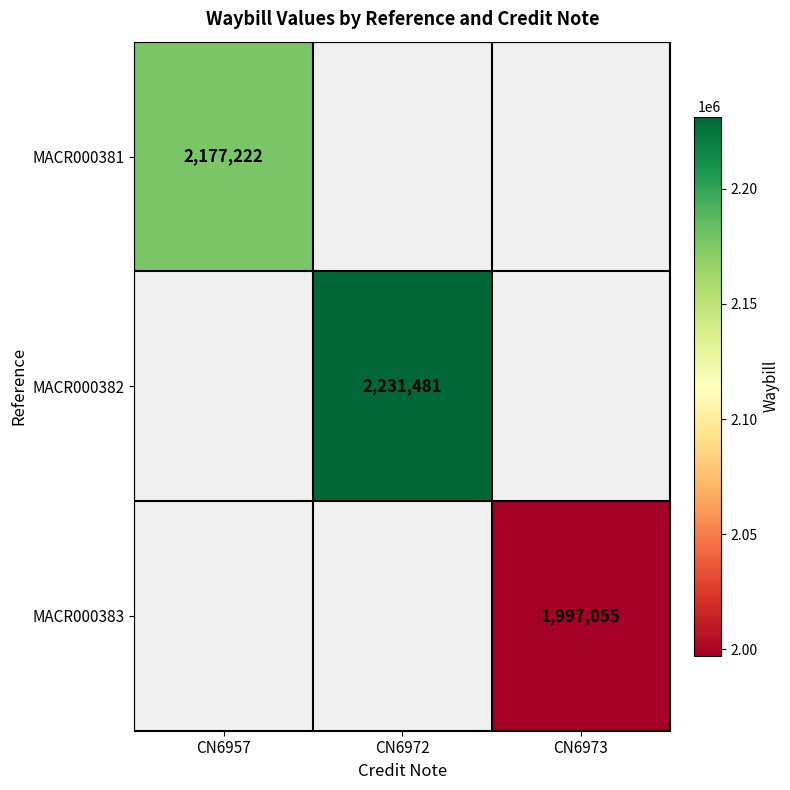

Is it true that MACR000381 equals 2177222 at CN6957?

True